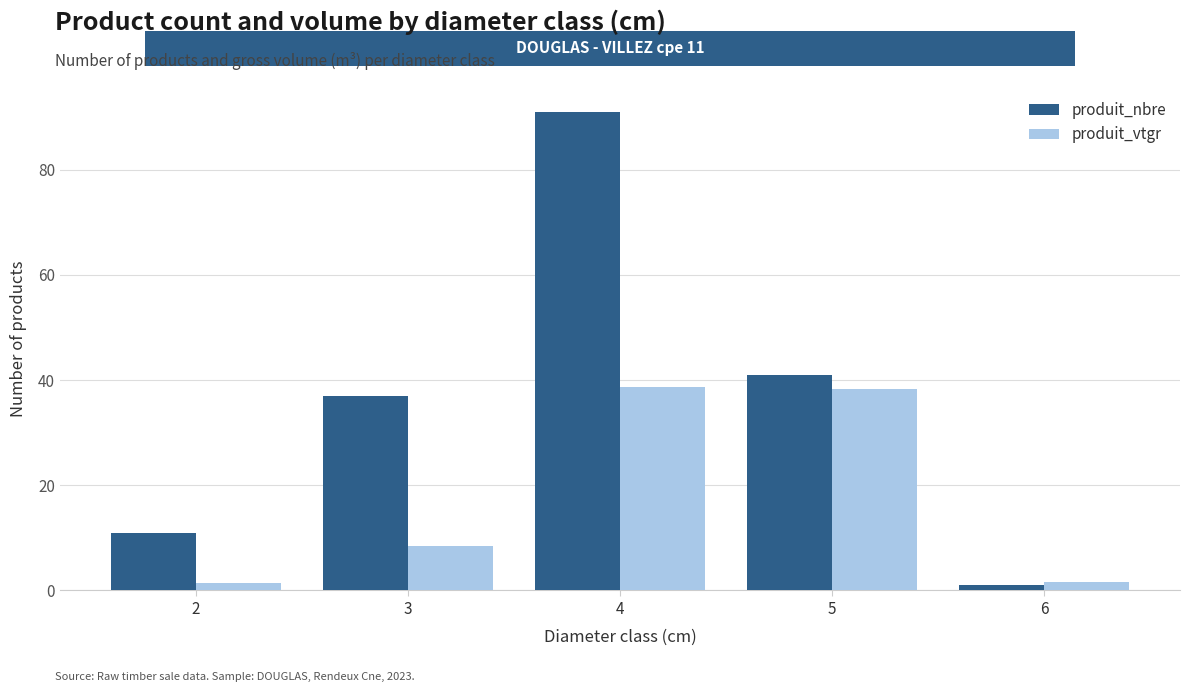

How many bars are there in total?

10